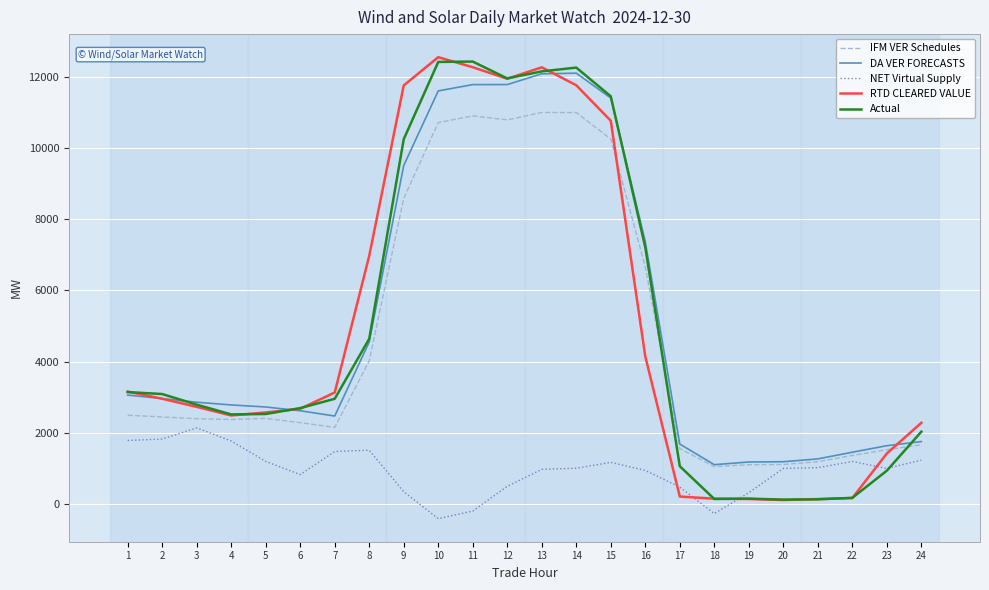

What is the greatest value displayed?

12554.3